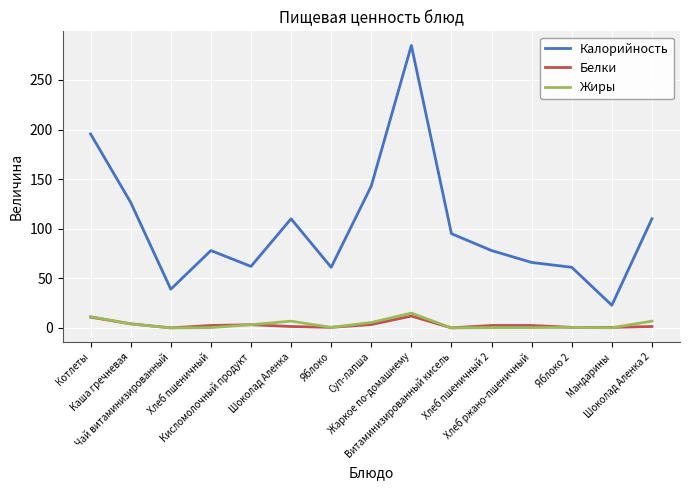

Does the chart display data point markers on the line(s)?

No